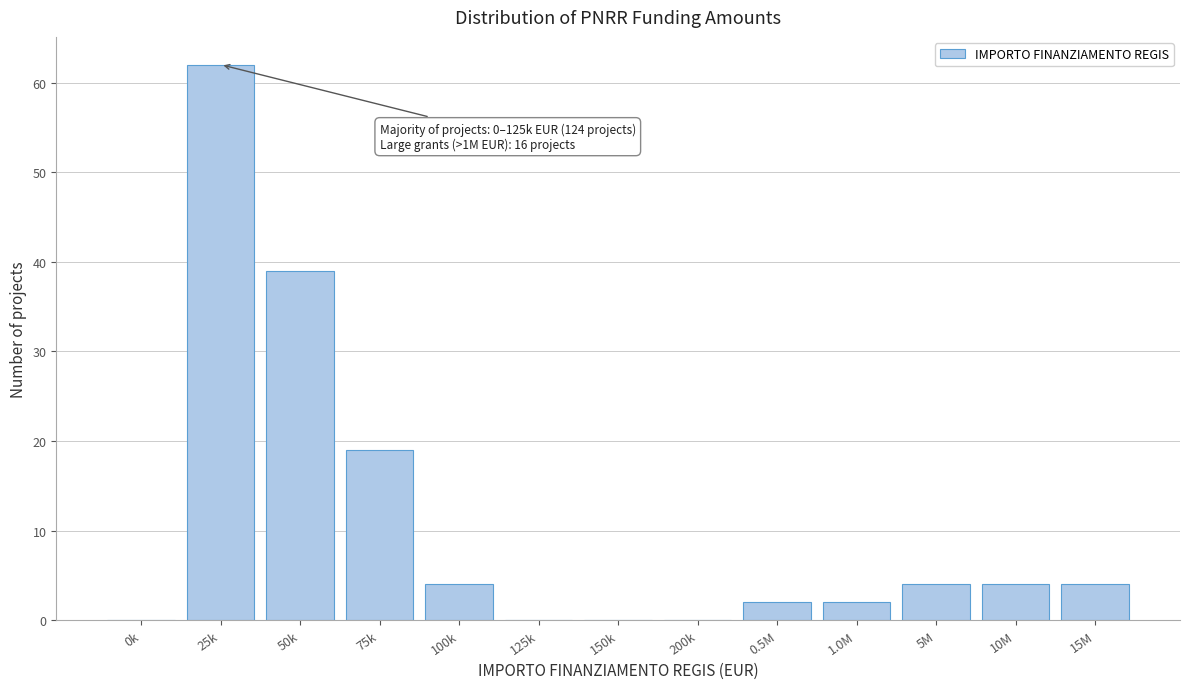

Reading left to right, what are all the values shown in this chart?

0k=0	25k=62	50k=39	75k=19	100k=4	125k=0	150k=0	200k=0	0.5M=2	1.0M=2	5M=4	10M=4	15M=4